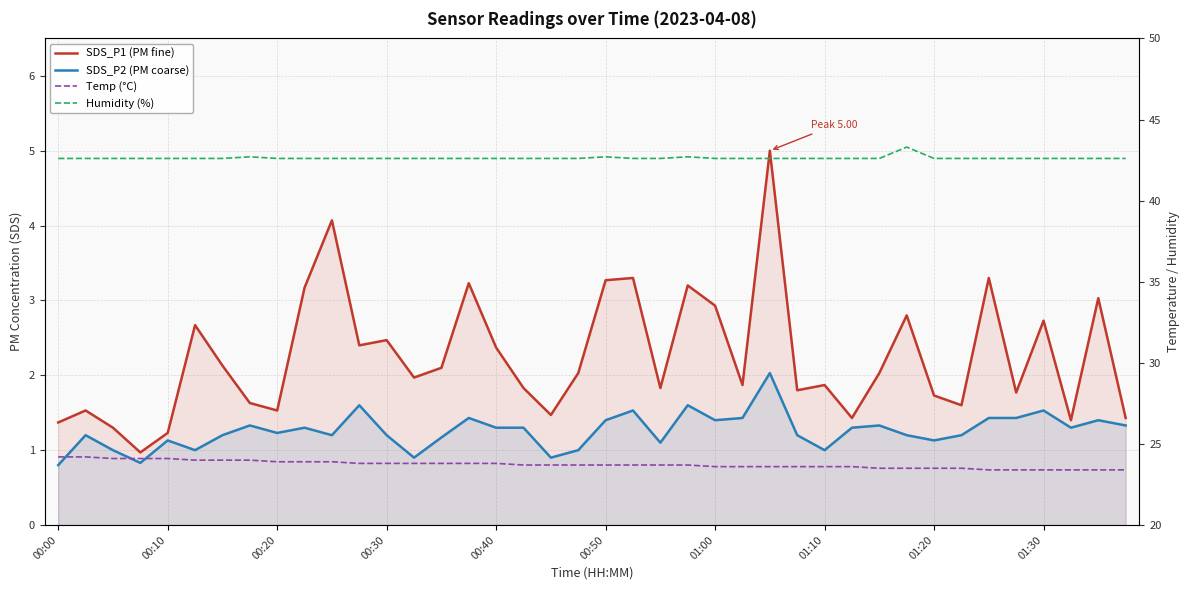

Rank the series by their maximum value, from lowest to highest.

SDS_P2 (PM coarse), SDS_P1 (PM fine), Temp (°C), Humidity (%)